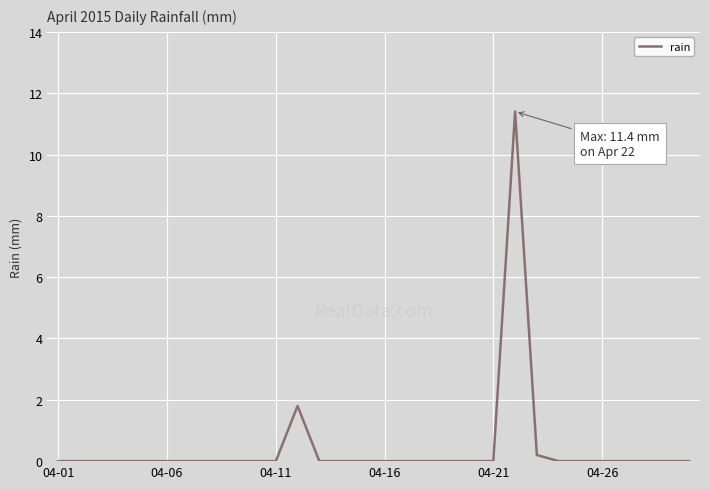

Is this an area chart (filled region under the line)?

No